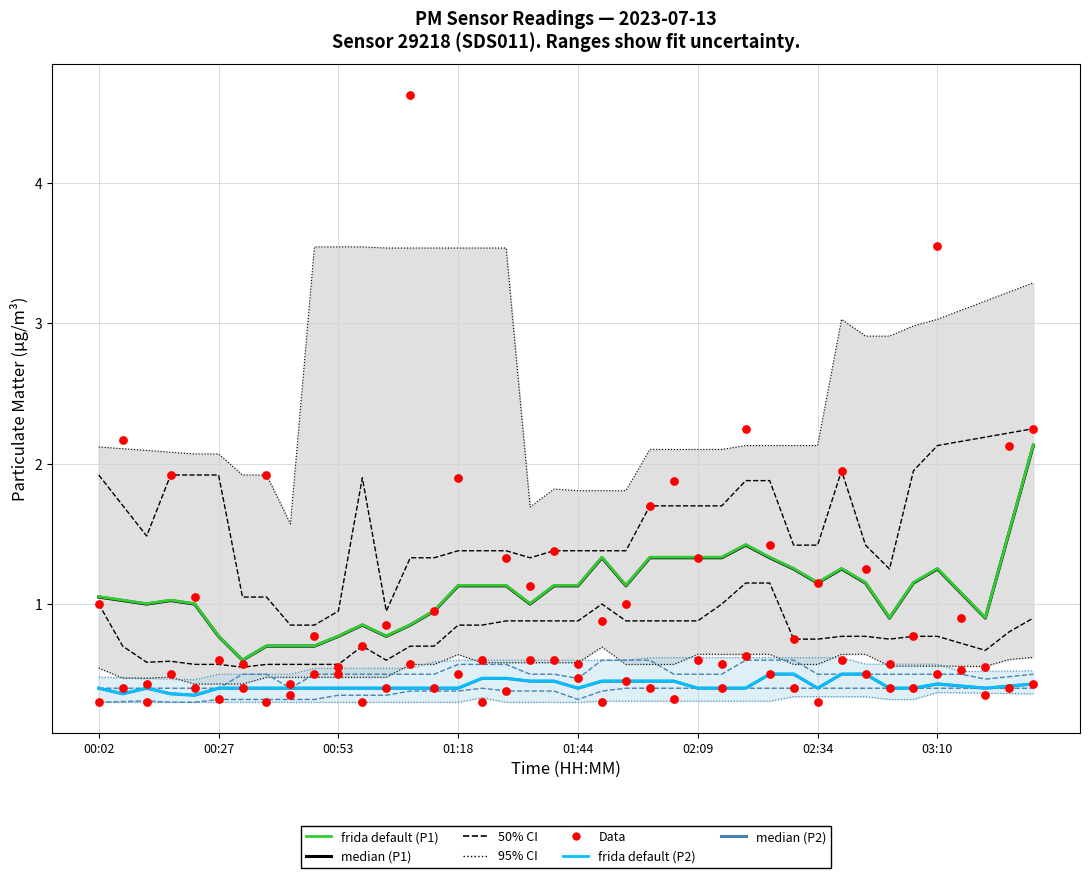

What is the total value across all series at 00:53?

1.1